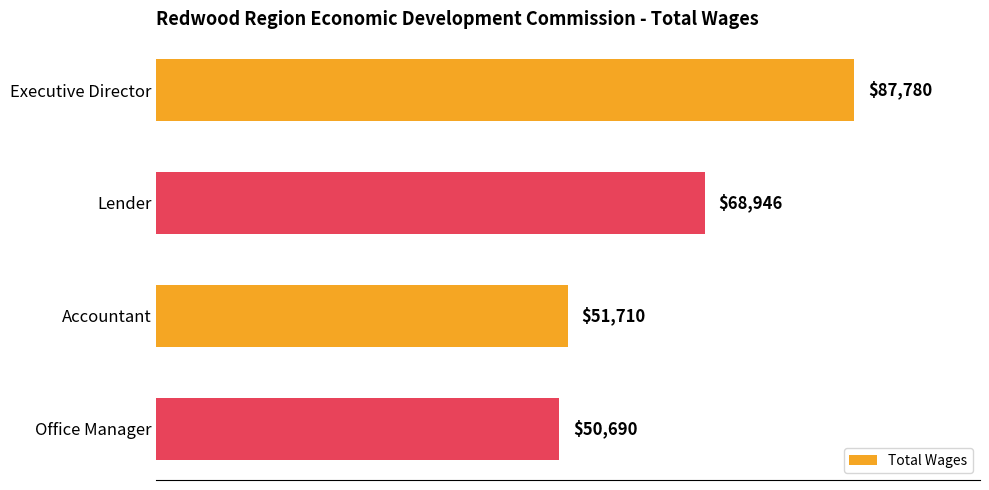

What is the difference between the values at Office Manager and Executive Director?

37090